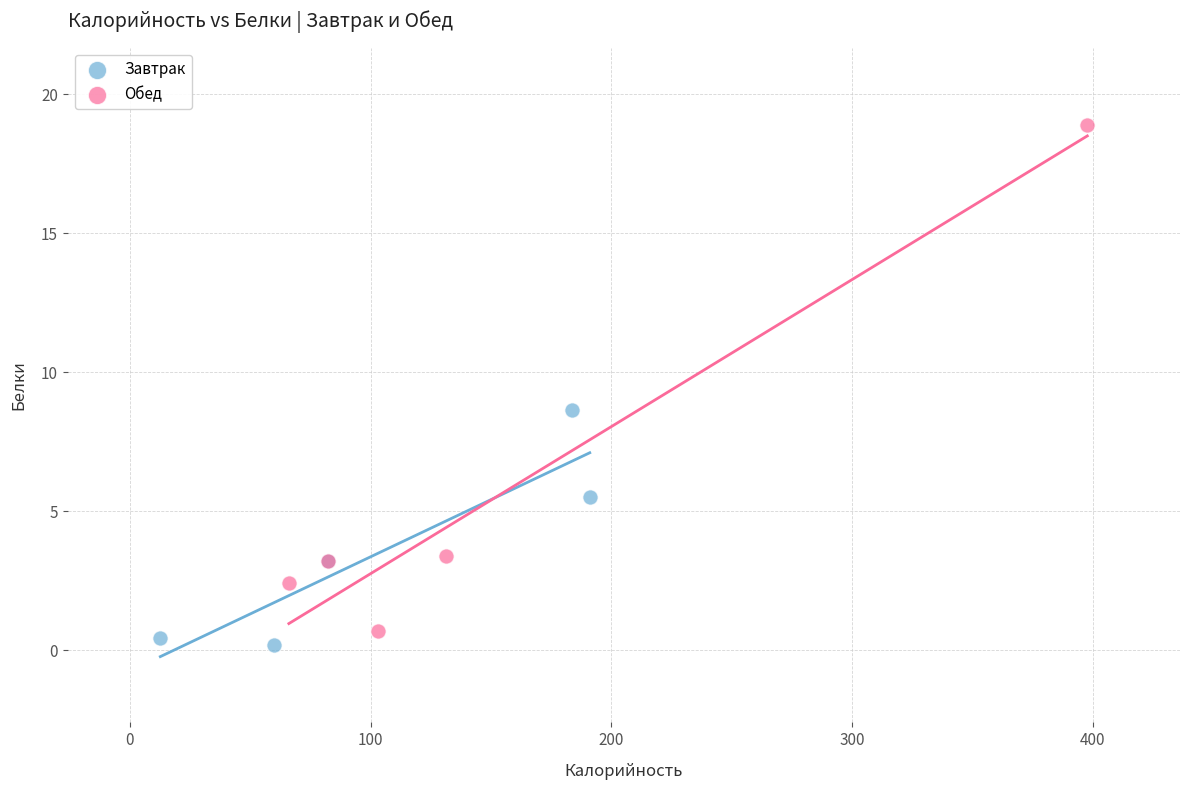

What are all the series names shown in the legend?

Завтрак, Обед